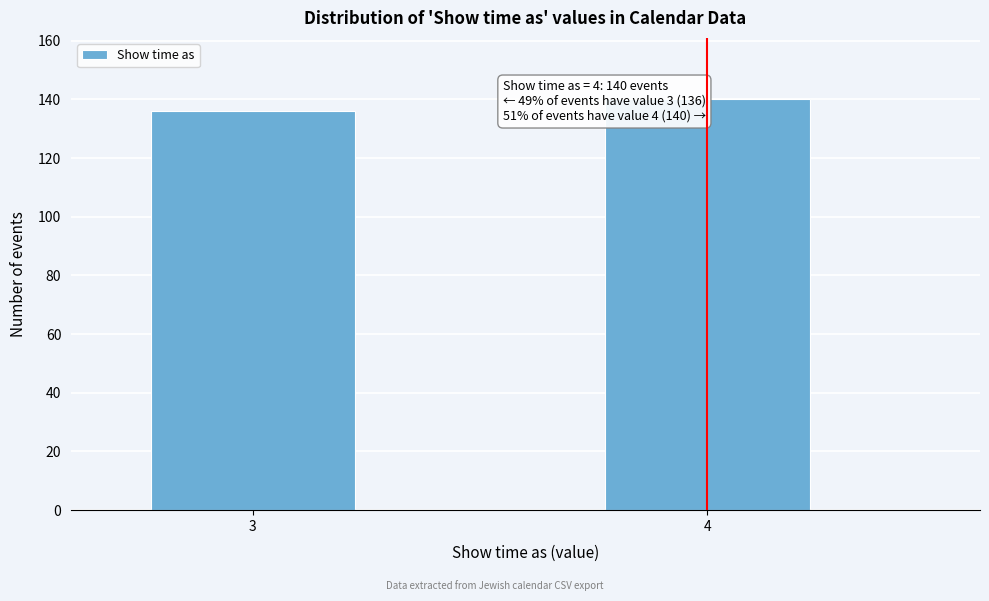

Reading left to right, list all the values displayed in this chart.

3=136	4=140